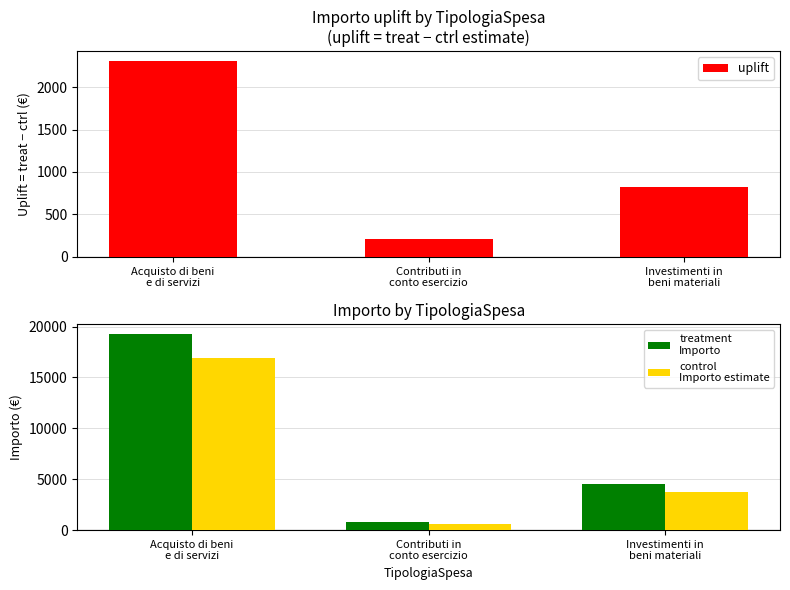

Where is treatment
Importo nearest to the value 10028?

Investimenti in
beni materiali